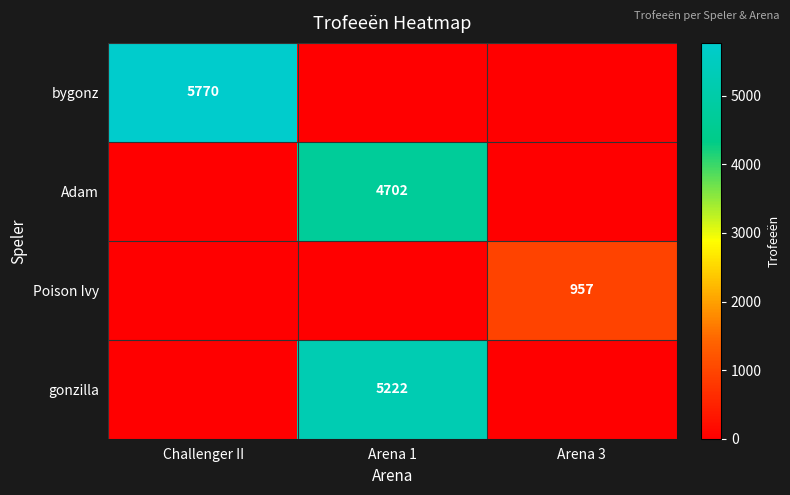

The bygonz series shows 5770 at Challenger II. True or false?

True